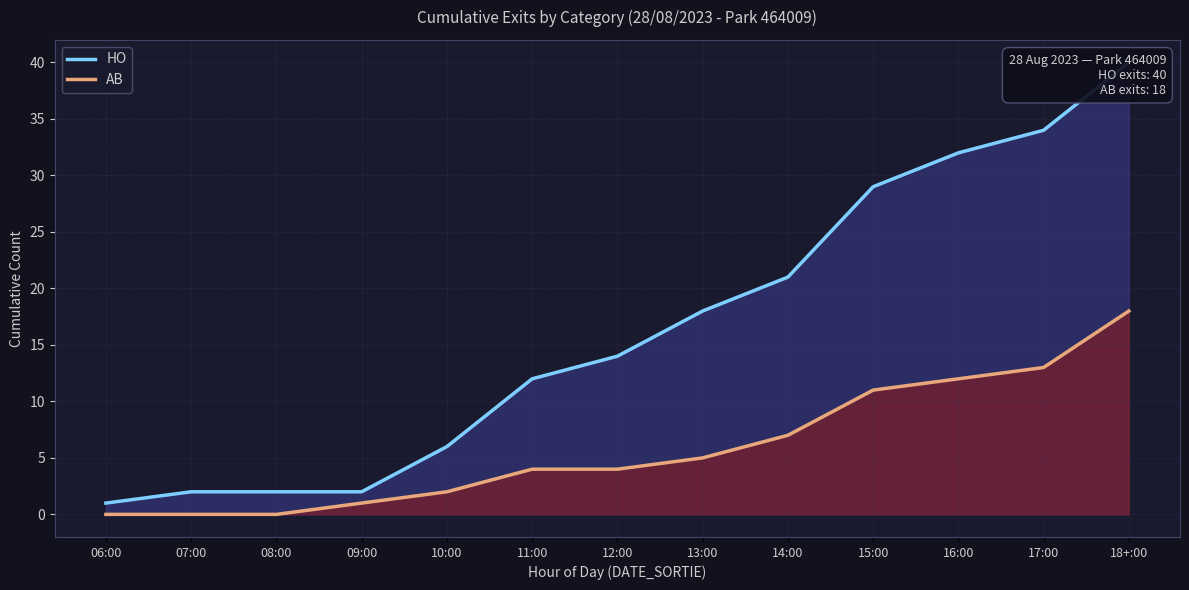

List the series in order of their overall mean, lowest first.

AB, HO